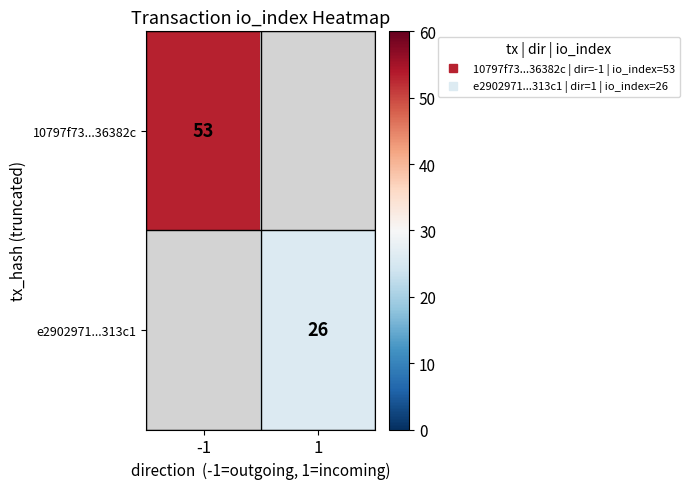

True or false: 10797f73...36382c has a value of 53.0 at -1.

True